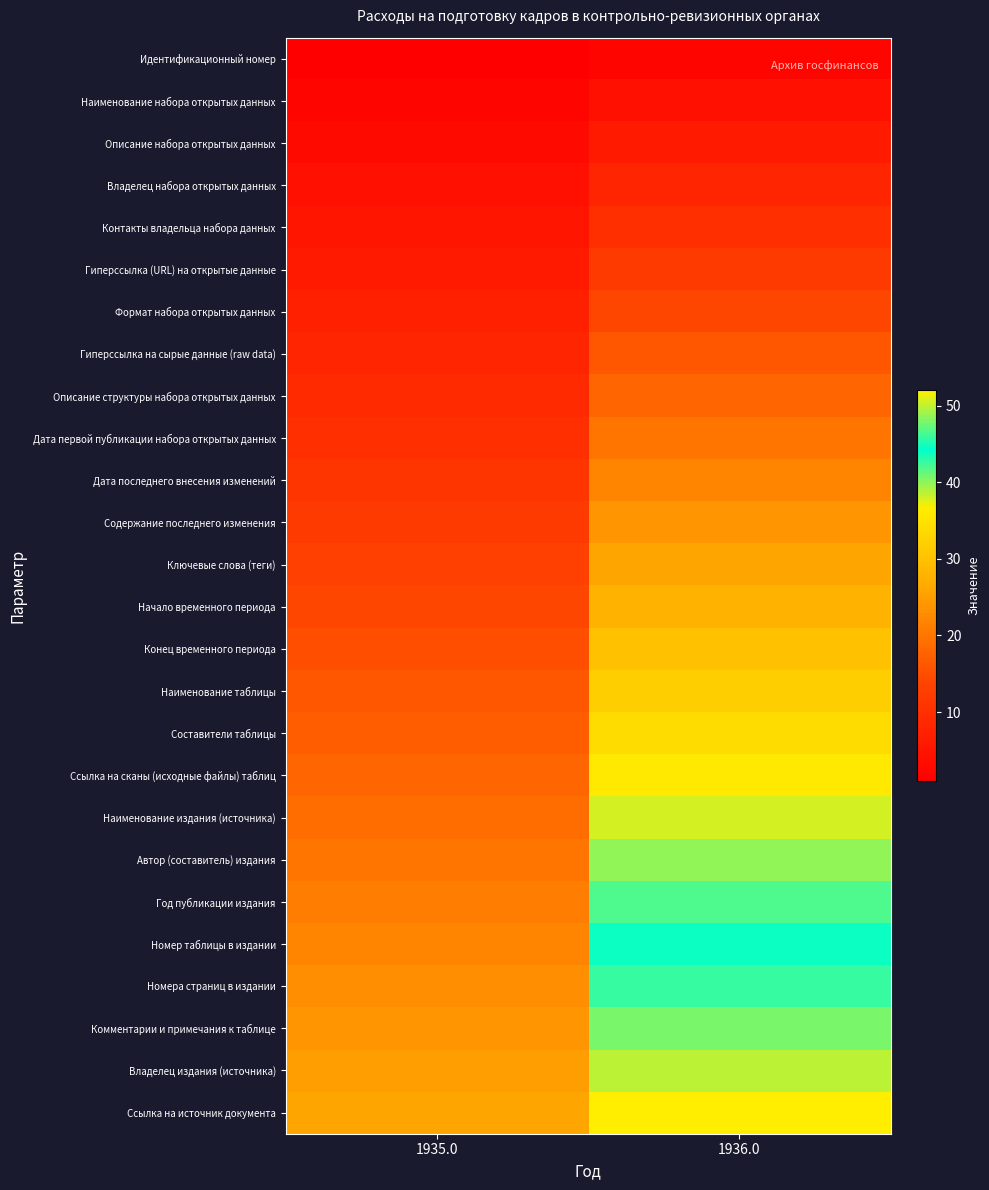

List the series in order of their peak value, highest first.

Ссылка на источник документа, Владелец издания (источника), Комментарии и примечания к таблице, Номера страниц в издании, Номер таблицы в издании, Год публикации издания, Автор (составитель) издания, Наименование издания (источника), Ссылка на сканы (исходные файлы) таблиц, Составители таблицы, Наименование таблицы, Конец временного периода, Начало временного периода, Ключевые слова (теги), Содержание последнего изменения, Дата последнего внесения изменений, Дата первой публикации набора открытых данных, Описание структуры набора открытых данных, Гиперссылка на сырые данные (raw data), Формат набора открытых данных, Гиперссылка (URL) на открытые данные, Контакты владельца набора данных, Владелец набора открытых данных, Описание набора открытых данных, Наименование набора открытых данных, Идентификационный номер